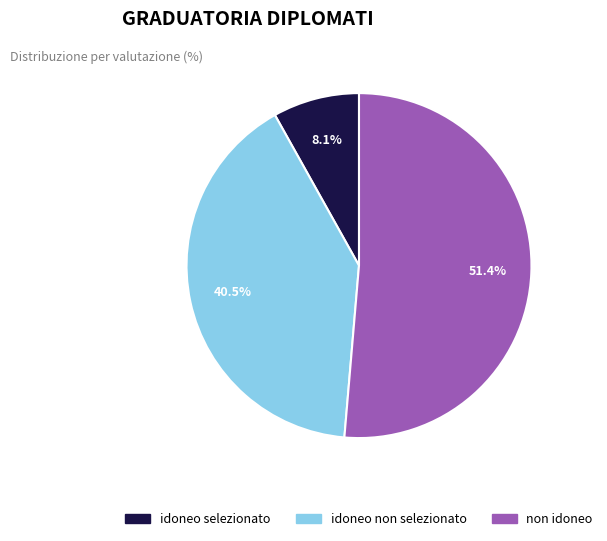

How many slices are in this pie chart?

3